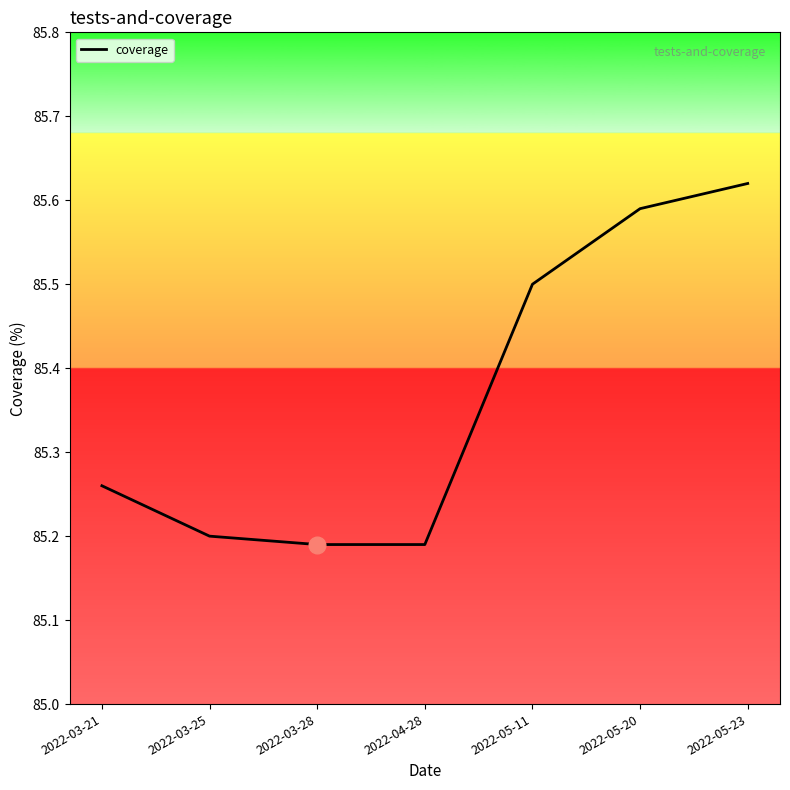

Which label corresponds to the largest value in the chart?

2022-05-23